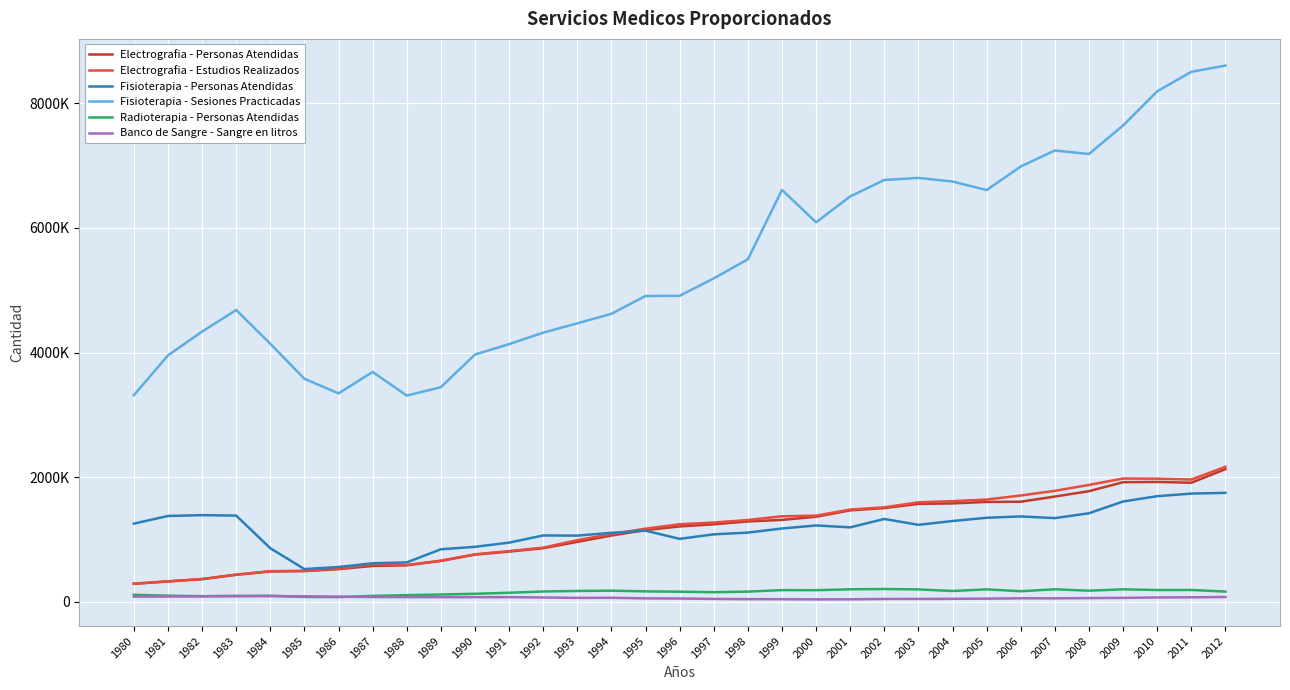

Is the value of Electrografia - Personas Atendidas at 1994 greater than the value of Radioterapia - Personas Atendidas at 1983?

Yes